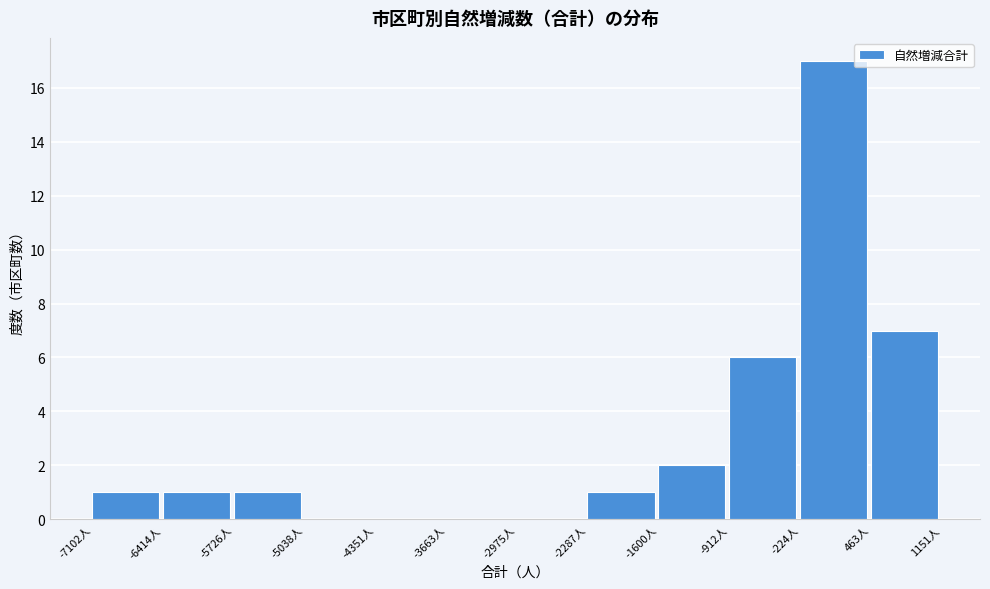

Reading left to right, transcribe this chart: for each bar, give the range it covers on the x-axis and its height. Neither the bar edges nor the heights are printed on the chart, so give them approximately, as read against the axes.

-7100 to -6400: 1
-6400 to -5700: 1
-5700 to -5000: 1
-5000 to -4400: 0
-4400 to -3700: 0
-3700 to -3000: 0
-3000 to -2300: 0
-2300 to -1600: 1
-1600 to -900: 2
-900 to -200: 6
-200 to 500: 17
500 to 1200: 7